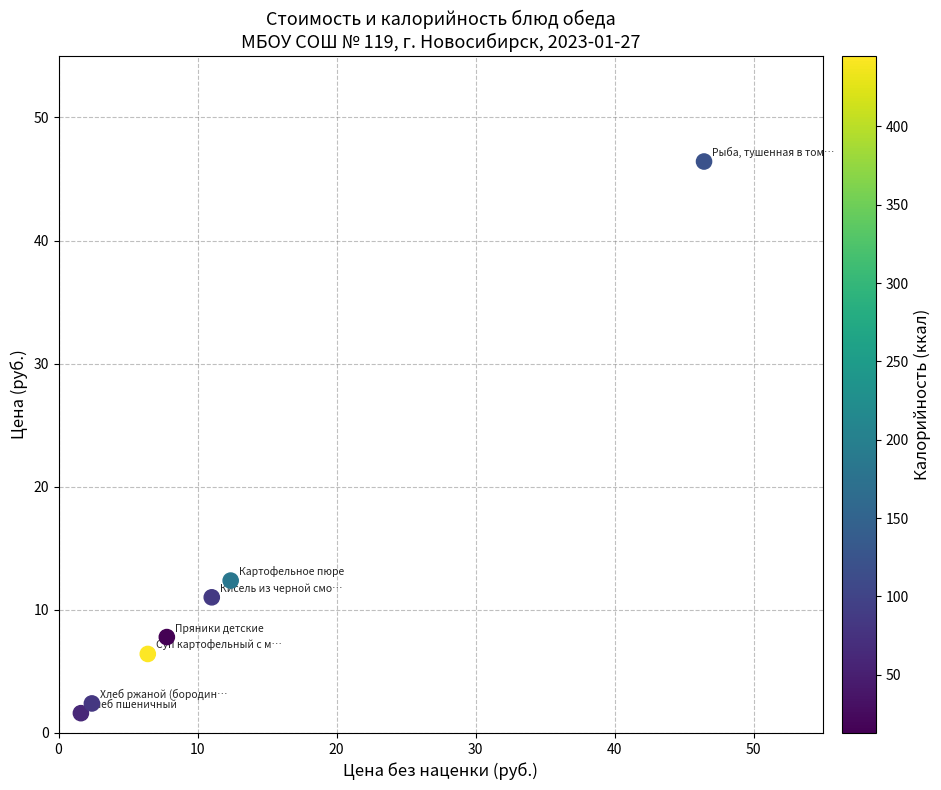

What is the average X value?

12.6